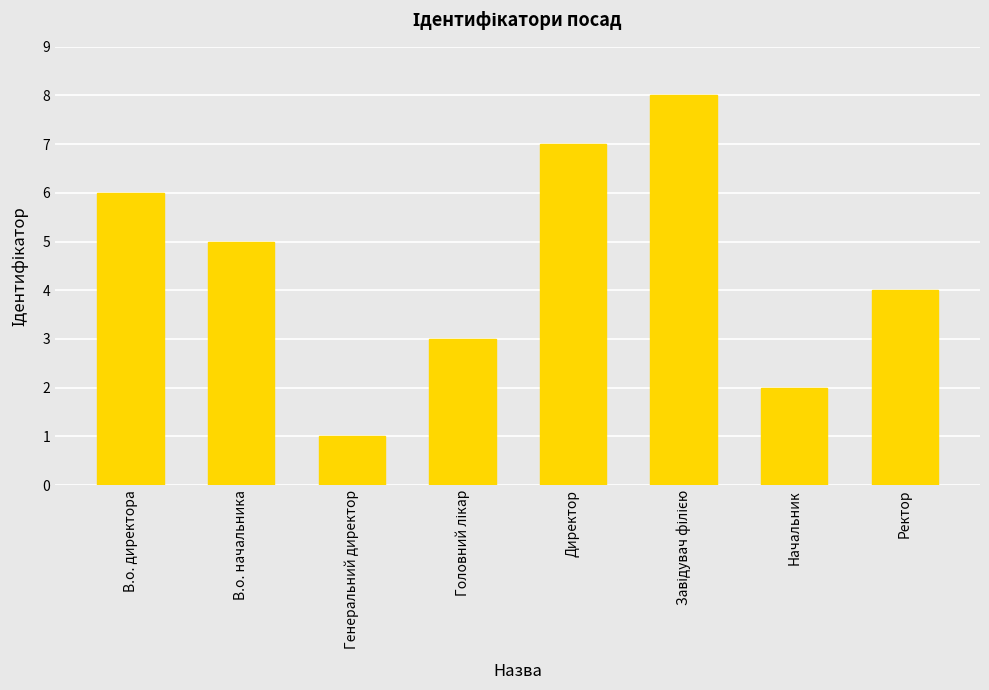

How many data points does each series have?

8